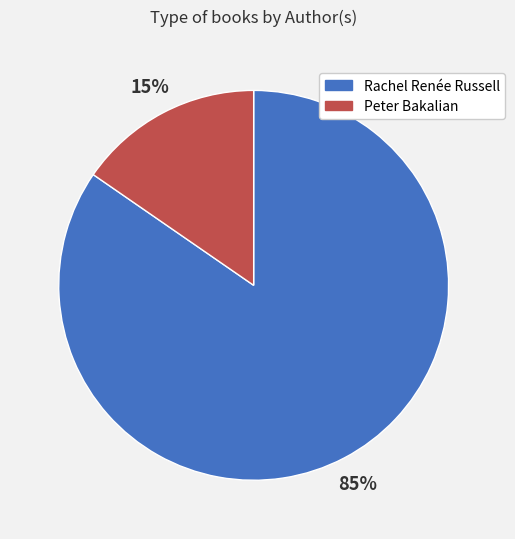

Is there any slice that represents more than half of the pie?

Yes